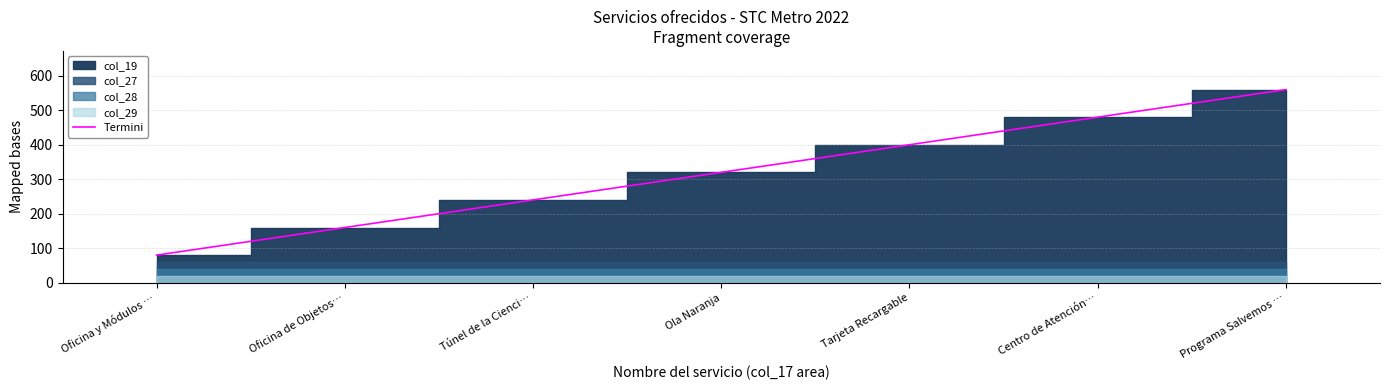

What is the ratio of the value at Tarjeta Recargable to the value at Oficina de Objetos…?

2.5